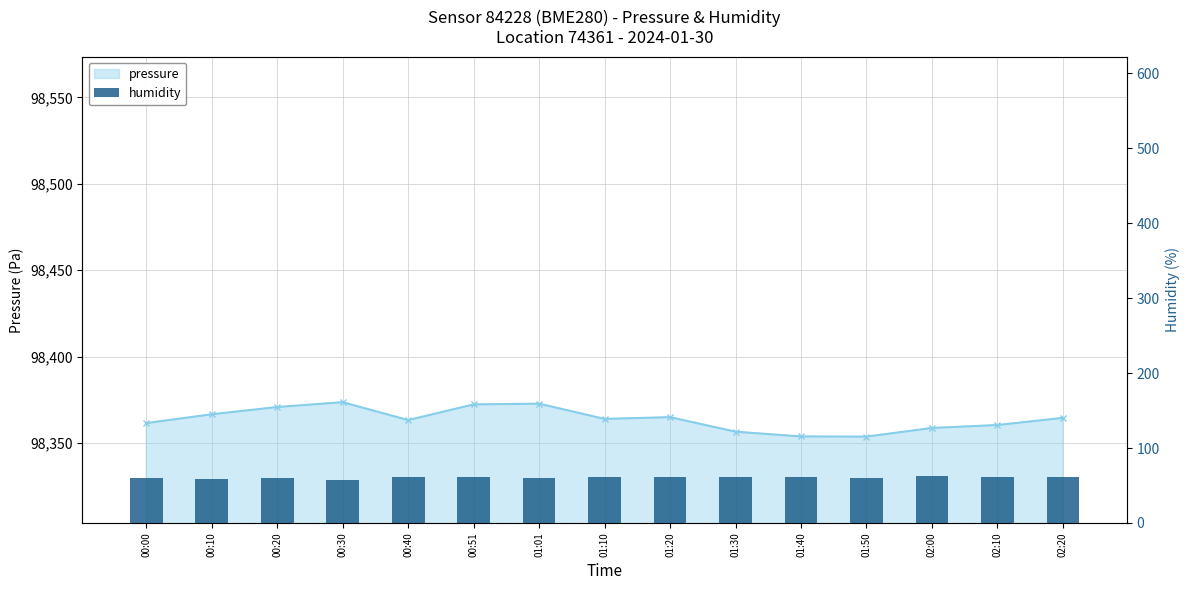

What is the label of the 11th bar from the right?

00:40